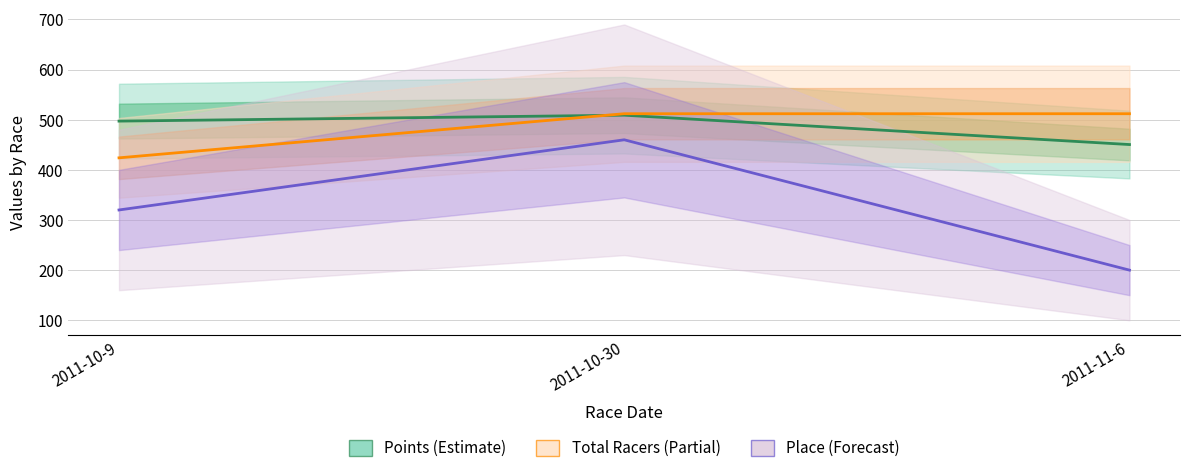

Does the chart have visible grid lines?

Yes